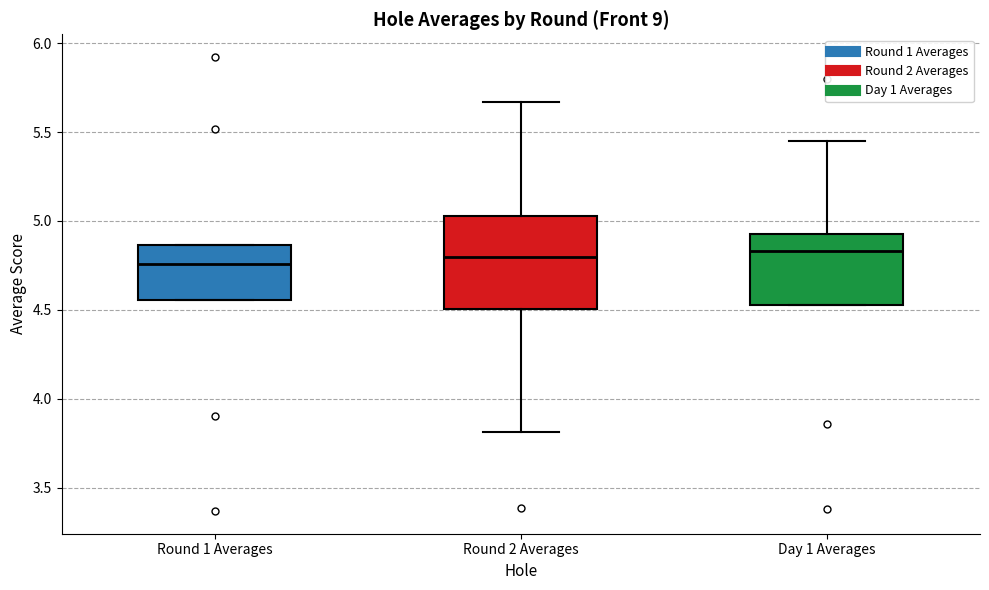

Reading left to right, read every box against the y-axis: the position of its median line, the range the box covers, and the ends of its whiskers. The values are not printed on the chart, so give them approximately, as read against the axis.

Round 1 Averages: median 4.75, box 4.55 to 4.85, whiskers 4.55 to 4.85
Round 2 Averages: median 4.80, box 4.50 to 5.05, whiskers 3.80 to 5.65
Day 1 Averages: median 4.85, box 4.55 to 4.95, whiskers 4.55 to 5.45